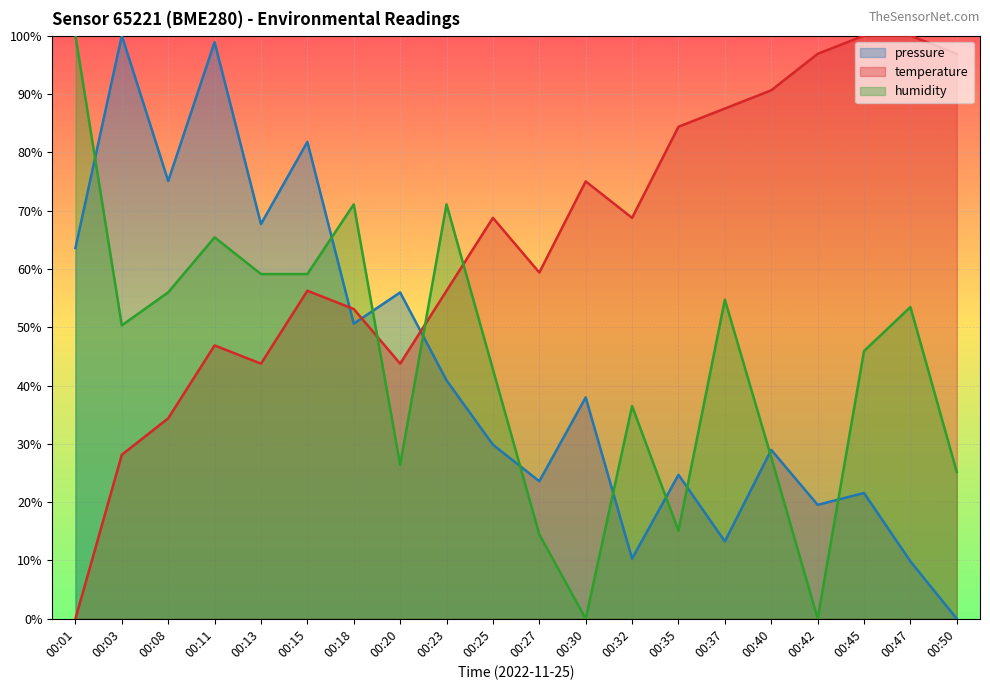

How many intersections are there between humidity and temperature?

3